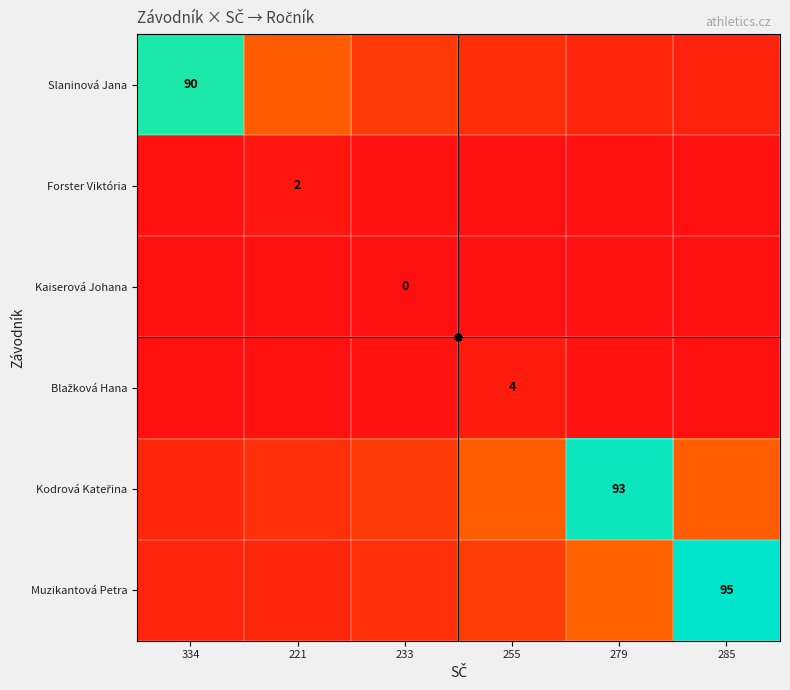

What is the spread (max minus min) of values at 255?

23.2